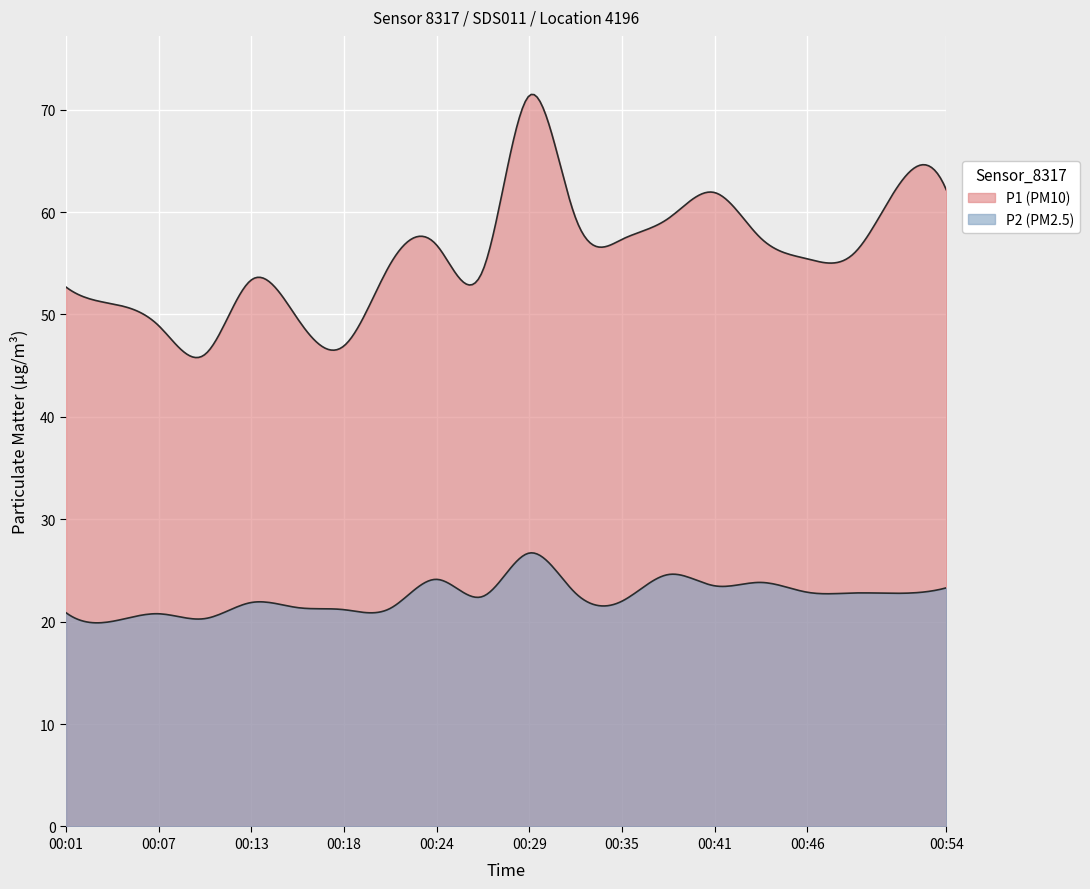

What are all the series names shown in the legend?

P1, P2